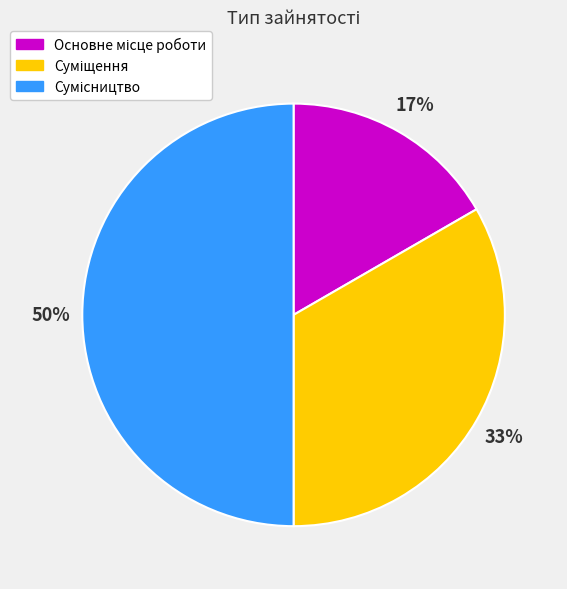

To the nearest percent, what is the difference between the largest and smallest slice percentages?

33%